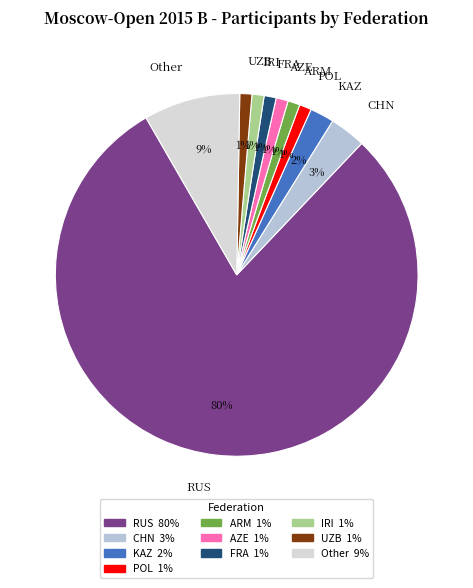

True or false: FRA accounts for 11% of the total.

False